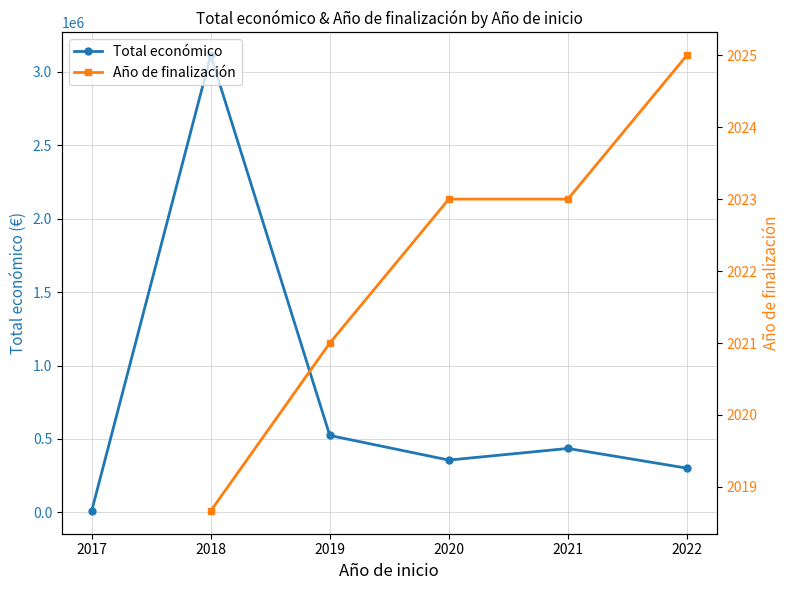

What is the average value of the Total económico series?

789812.2